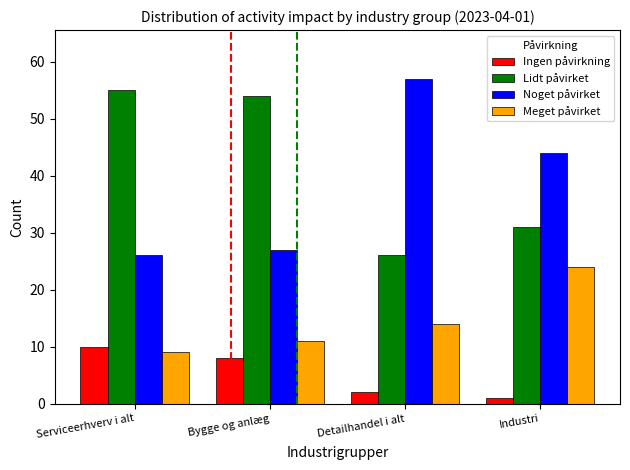

Reading left to right, what are all the values shown in this chart?

Ingen påvirkning: Serviceerhverv i alt=10	Bygge og anlæg=8	Detailhandel i alt=2	Industri=1
Lidt påvirket: Serviceerhverv i alt=55	Bygge og anlæg=54	Detailhandel i alt=26	Industri=31
Noget påvirket: Serviceerhverv i alt=26	Bygge og anlæg=27	Detailhandel i alt=57	Industri=44
Meget påvirket: Serviceerhverv i alt=9	Bygge og anlæg=11	Detailhandel i alt=14	Industri=24